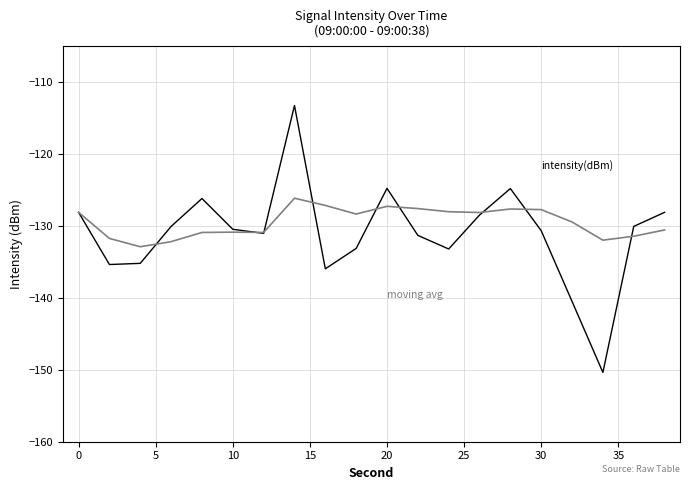

What is the smallest value displayed?

-150.4